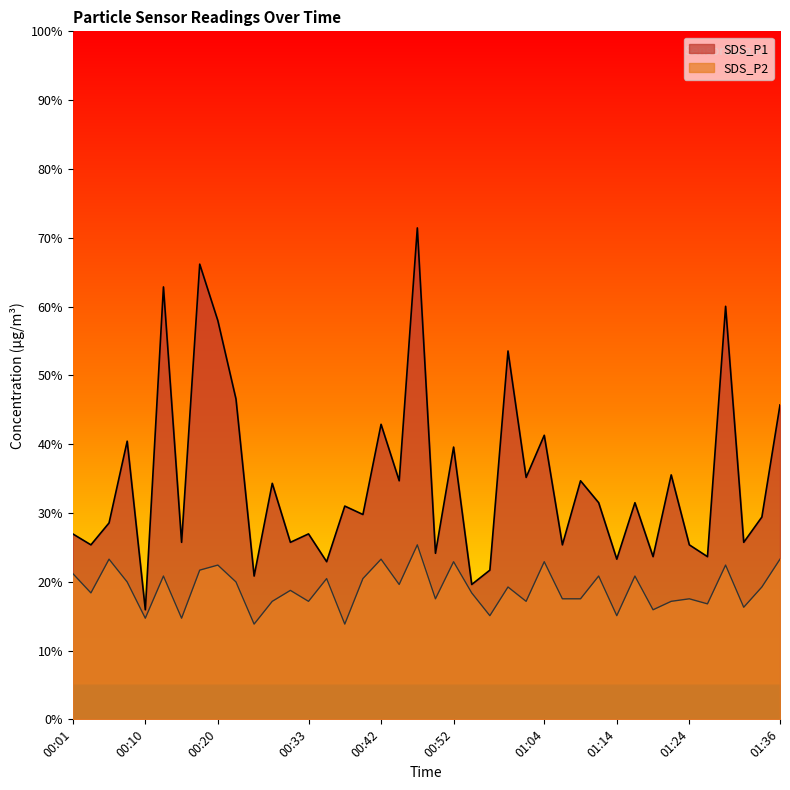

Where is SDS_P2 nearest to the value 1?

00:25